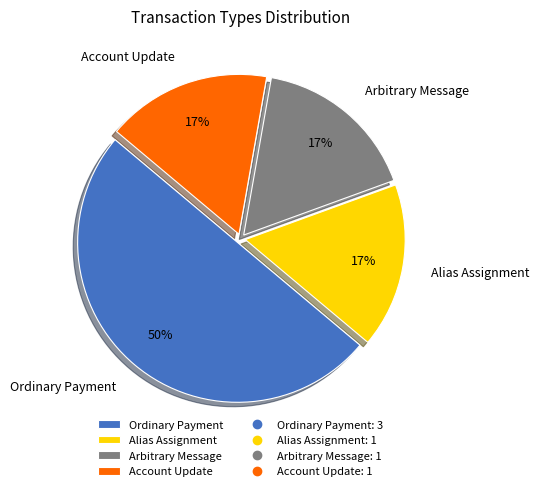

Count the number of slices in the pie.

4